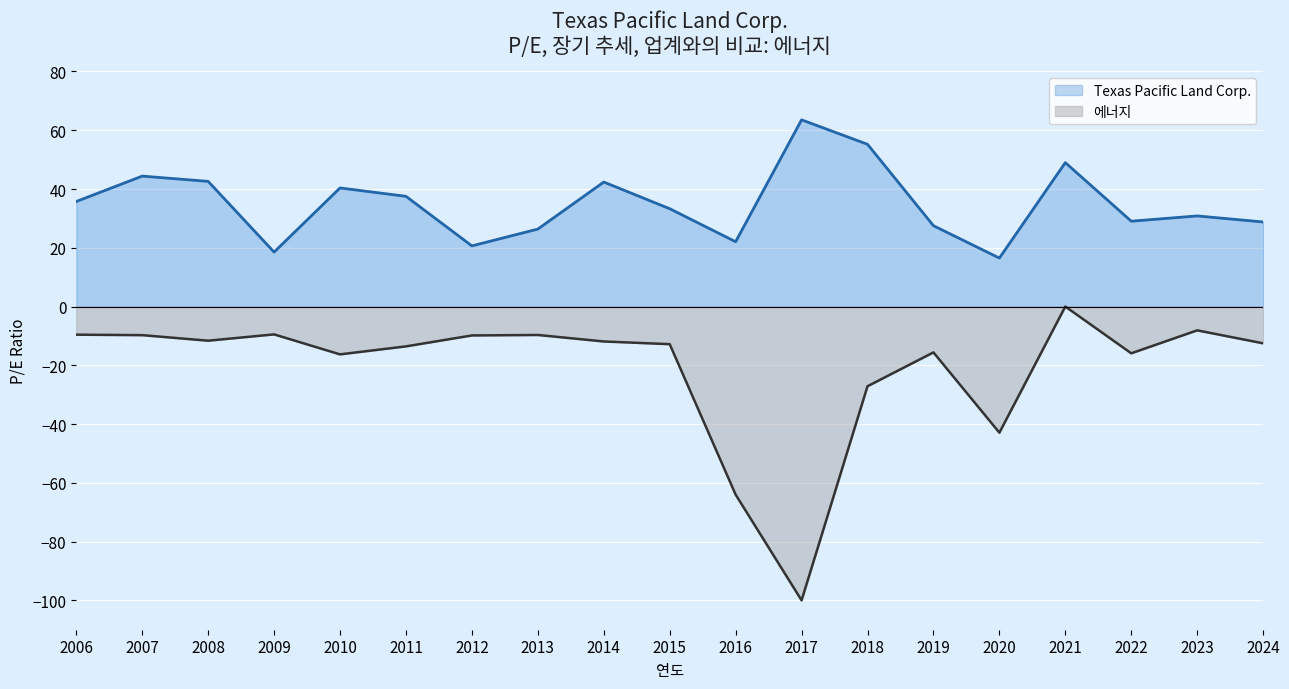

What is the smallest value displayed?

-100.0